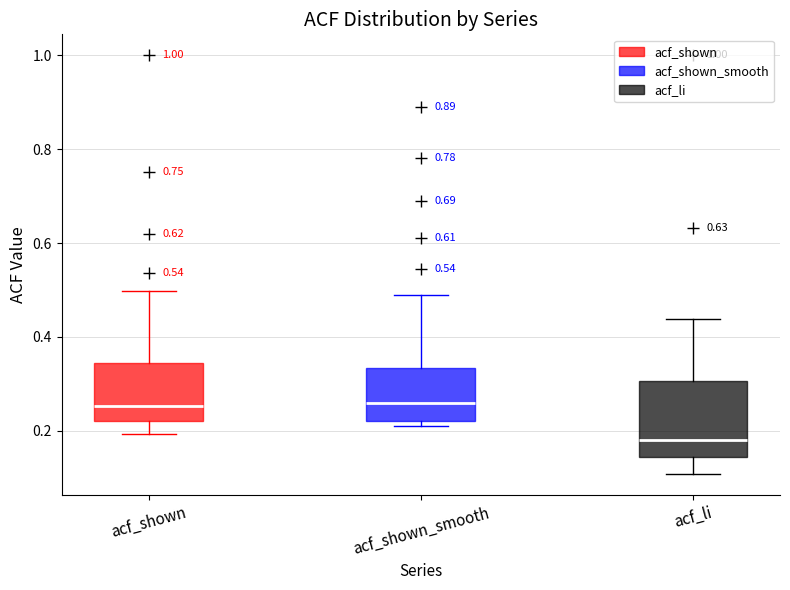

Where is the upper edge of the box for acf_li on the y-axis? The values are not printed on the chart, so give them approximately, as read against the axis.

0.30